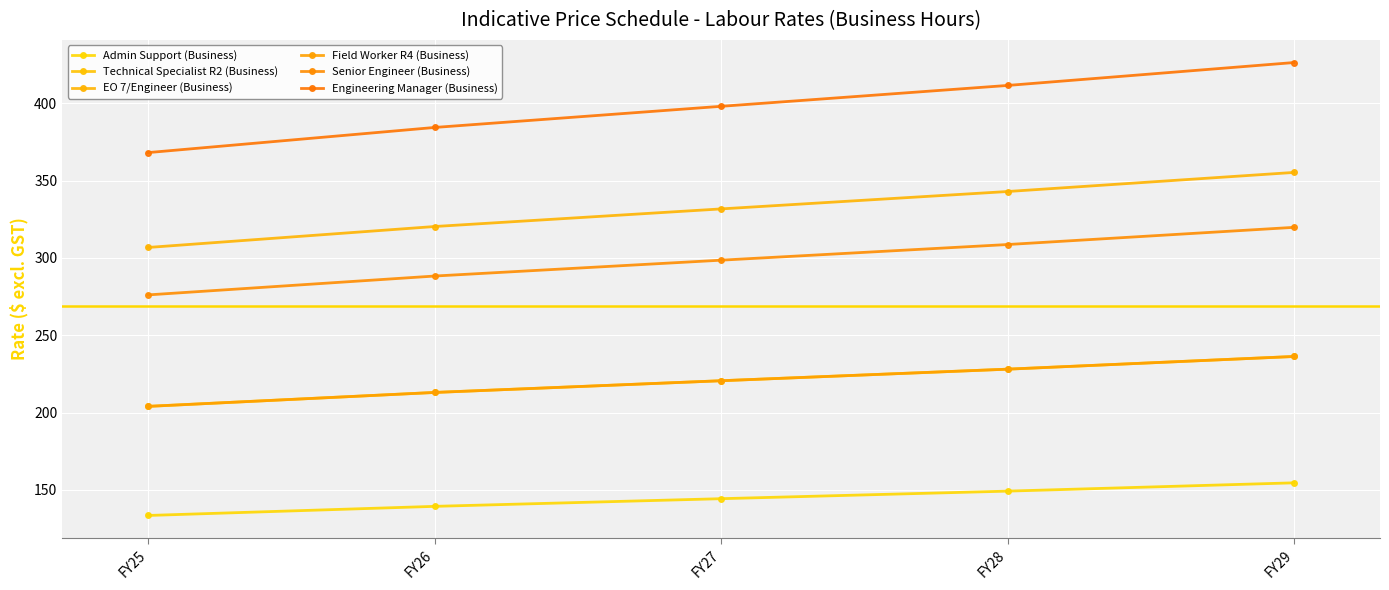

Reading left to right, transcribe all the data shown in this chart.

Admin Support (Business): FY25=133.5	FY26=139.3	FY27=144.3	FY28=149.2	FY29=154.6
Technical Specialist R2 (Business): FY25=204.0	FY26=213.0	FY27=220.6	FY28=228.1	FY29=236.3
EO 7/Engineer (Business): FY25=306.8	FY26=320.3	FY27=331.7	FY28=343.0	FY29=355.3
Field Worker R4 (Business): FY25=204.0	FY26=213.0	FY27=220.6	FY28=228.1	FY29=236.3
Senior Engineer (Business): FY25=276.1	FY26=288.3	FY27=298.6	FY28=308.7	FY29=319.8
Engineering Manager (Business): FY25=368.2	FY26=384.4	FY27=398.1	FY28=411.6	FY29=426.4